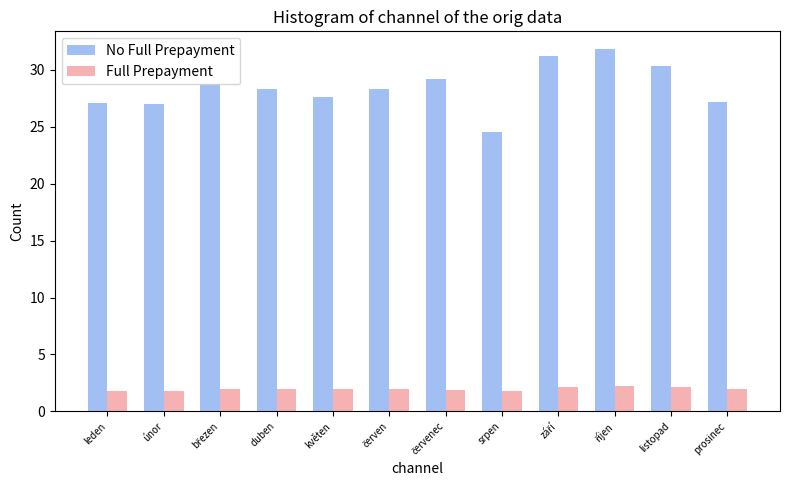

What is the spread (max minus min) of values at únor?

25.2